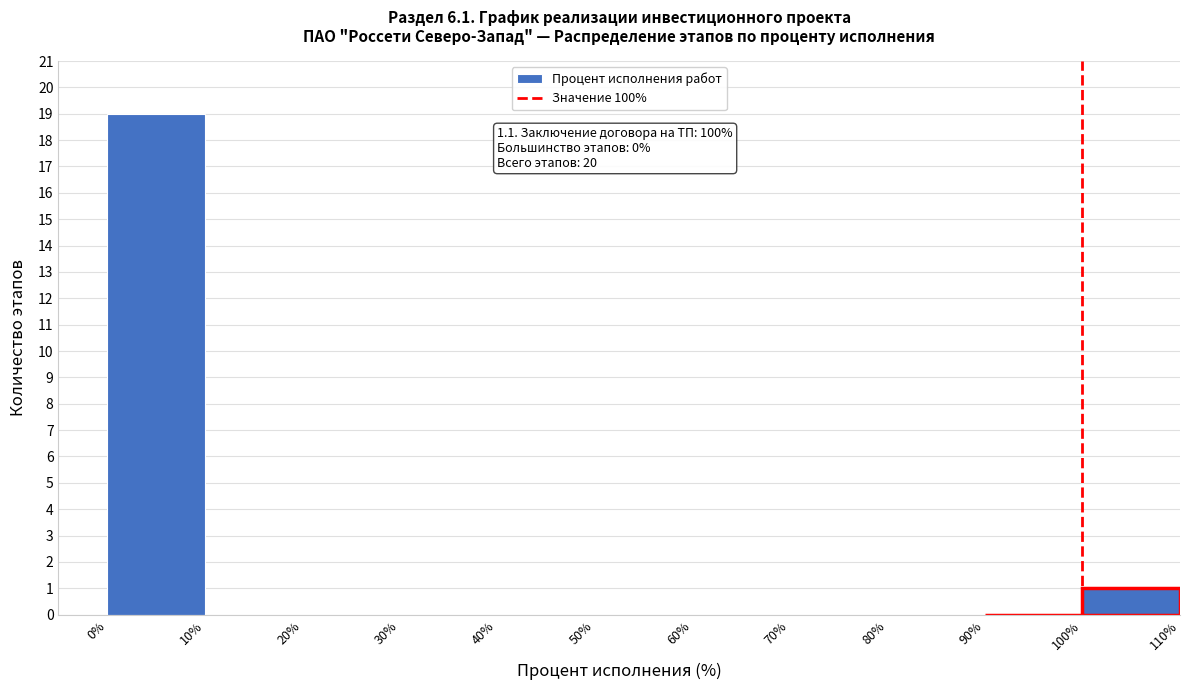

Over which range of the x-axis is the bar tallest?

0% to 10%